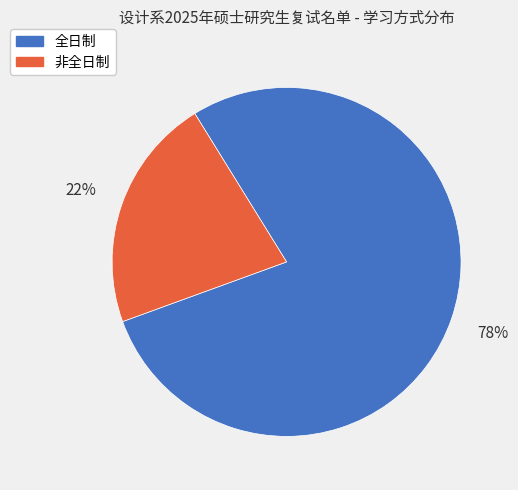

Do 全日制 and 非全日制 together represent more than half of the pie?

Yes